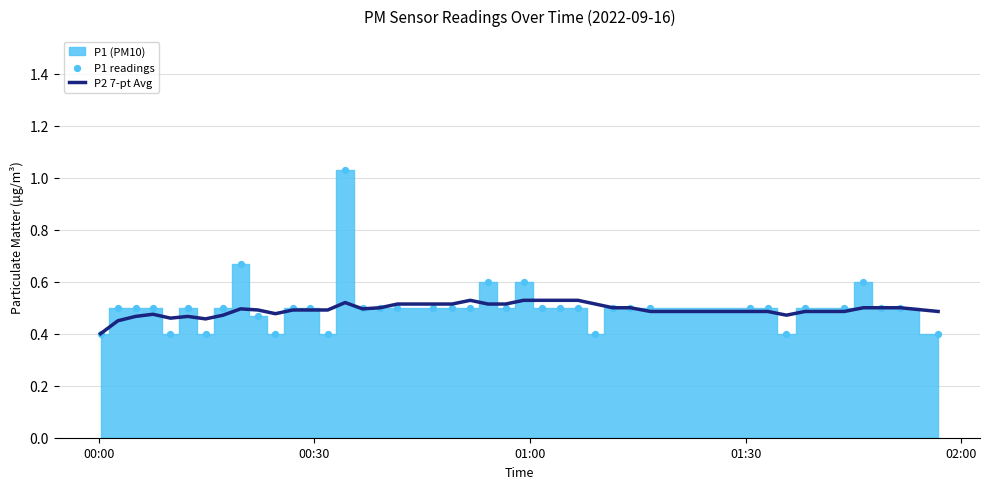

Which series contains the lowest Y value?

P2 7-pt Avg